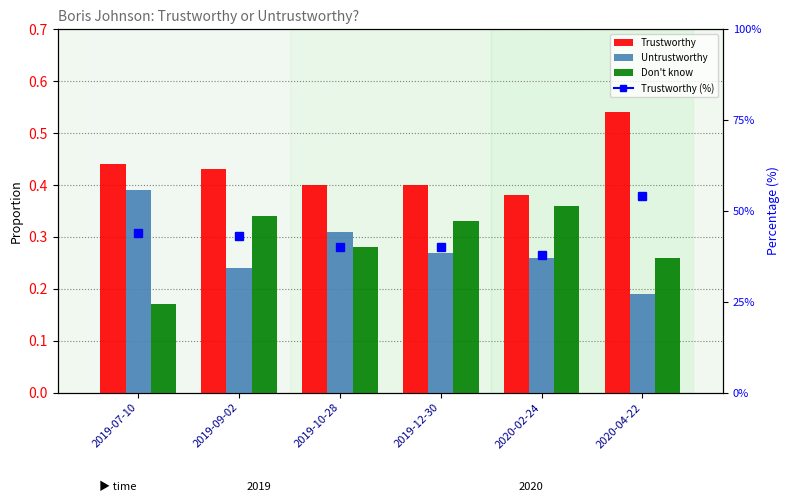

How many groups of bars are there?

6